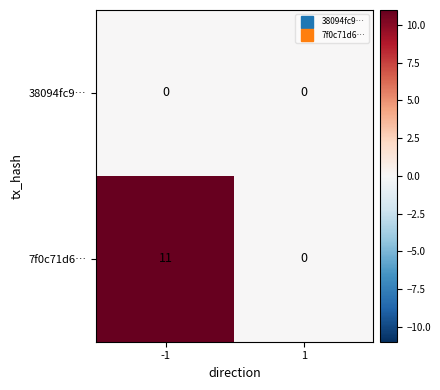

Which series has the widest spread of values?

7f0c71d6…